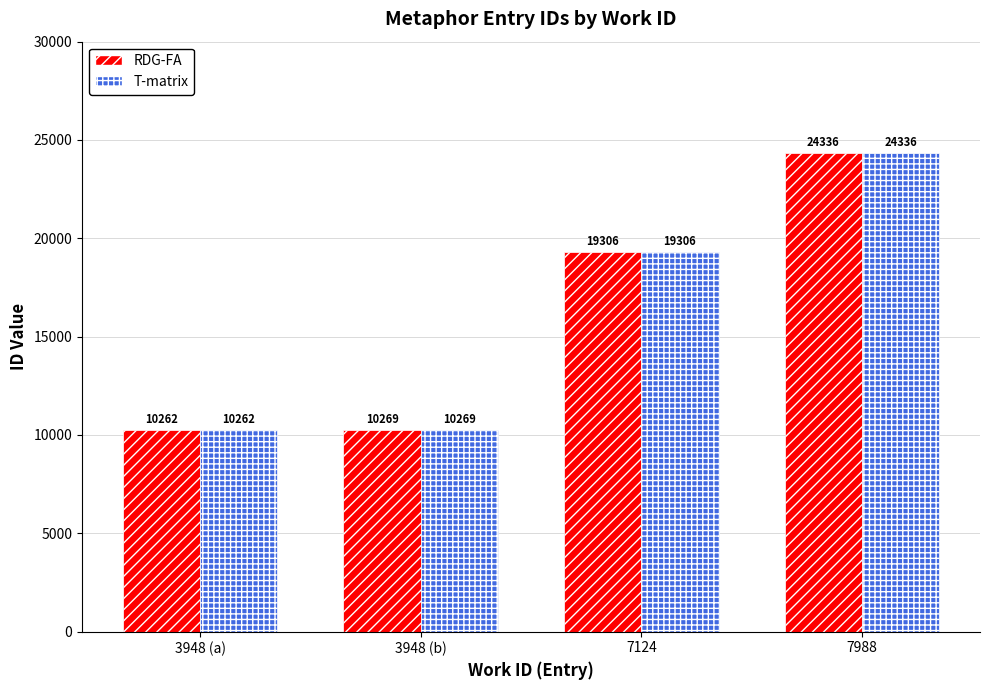

At which category is the sum across all series the highest?

7988